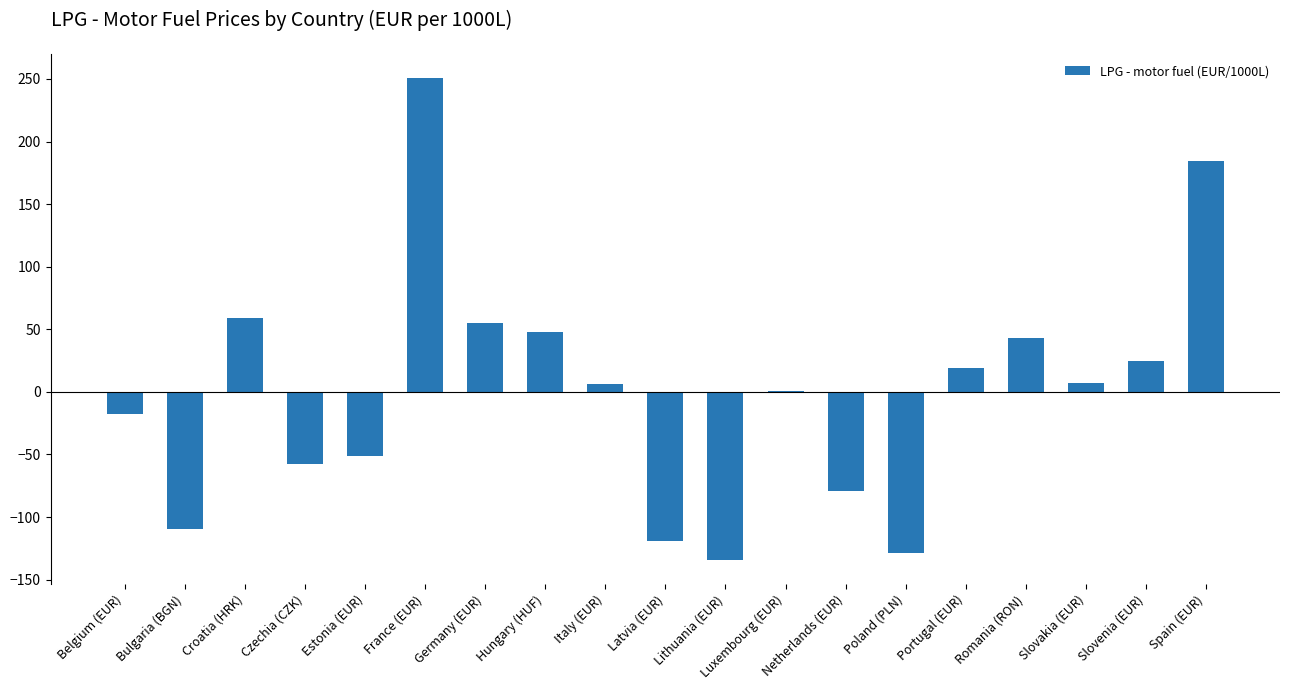

Between Slovenia (EUR) and Bulgaria (BGN), which is larger?

Slovenia (EUR)